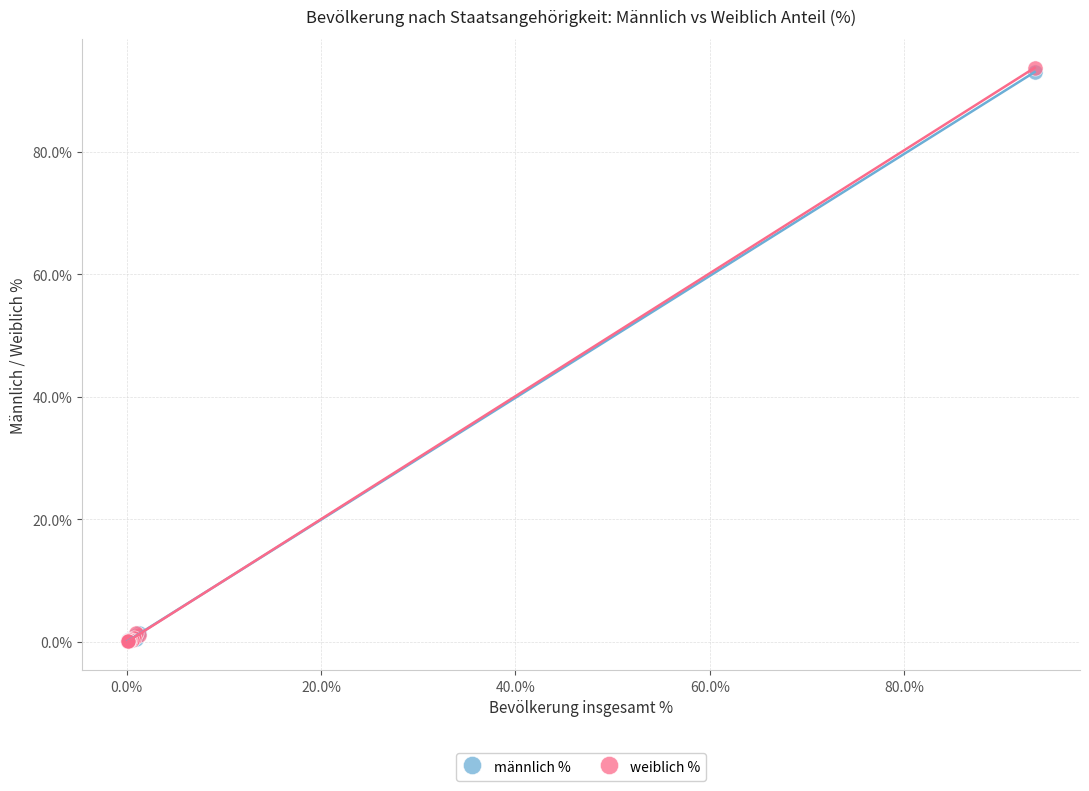

What are all the series names shown in the legend?

männlich %, weiblich %